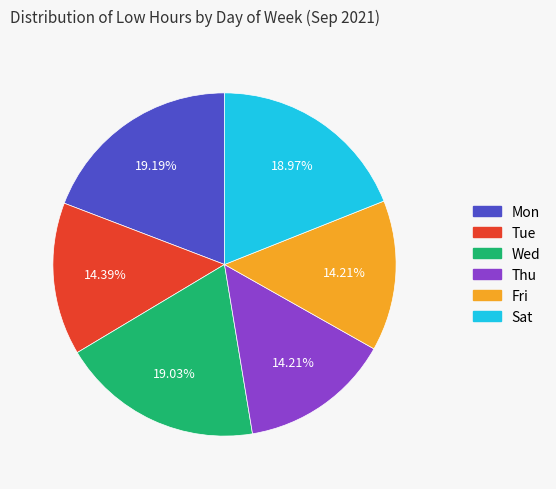

Is there a majority slice in this chart?

No